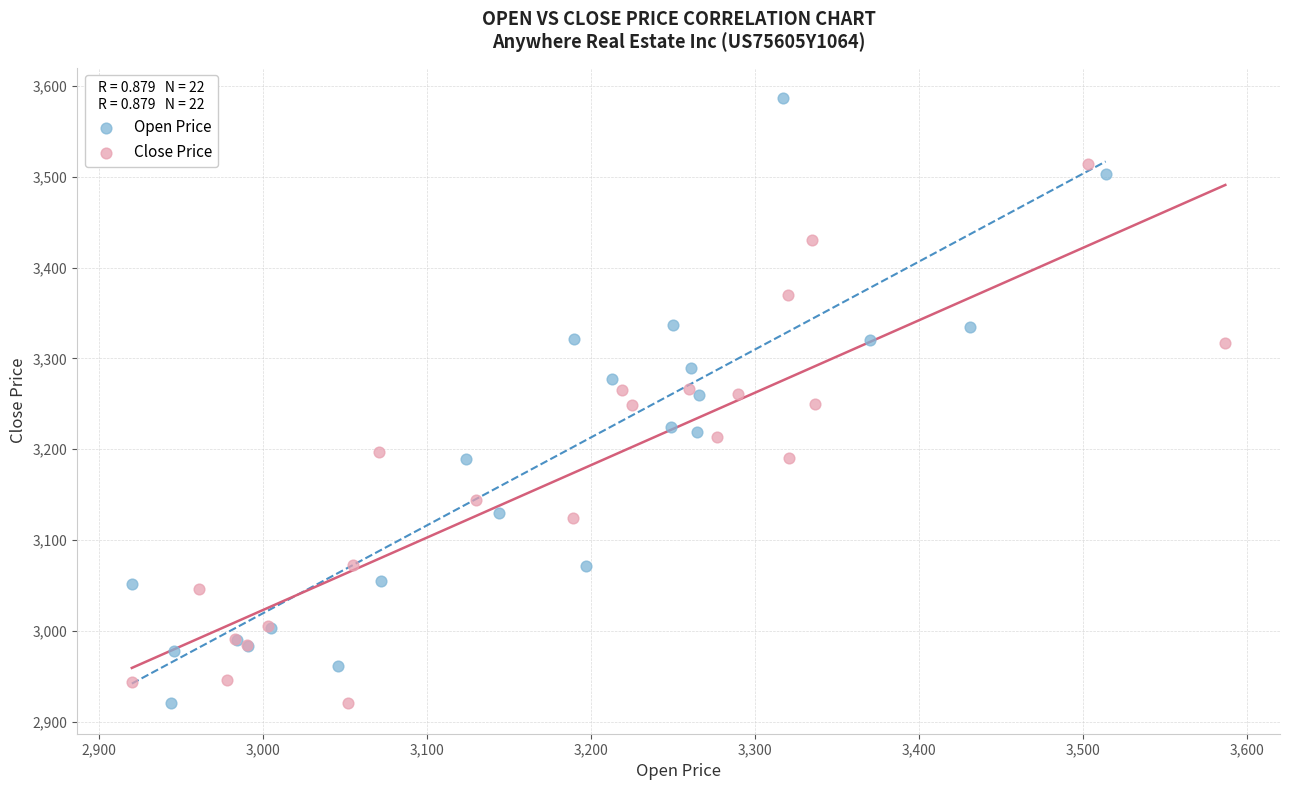

Which series reaches the maximum Y coordinate?

Open Price